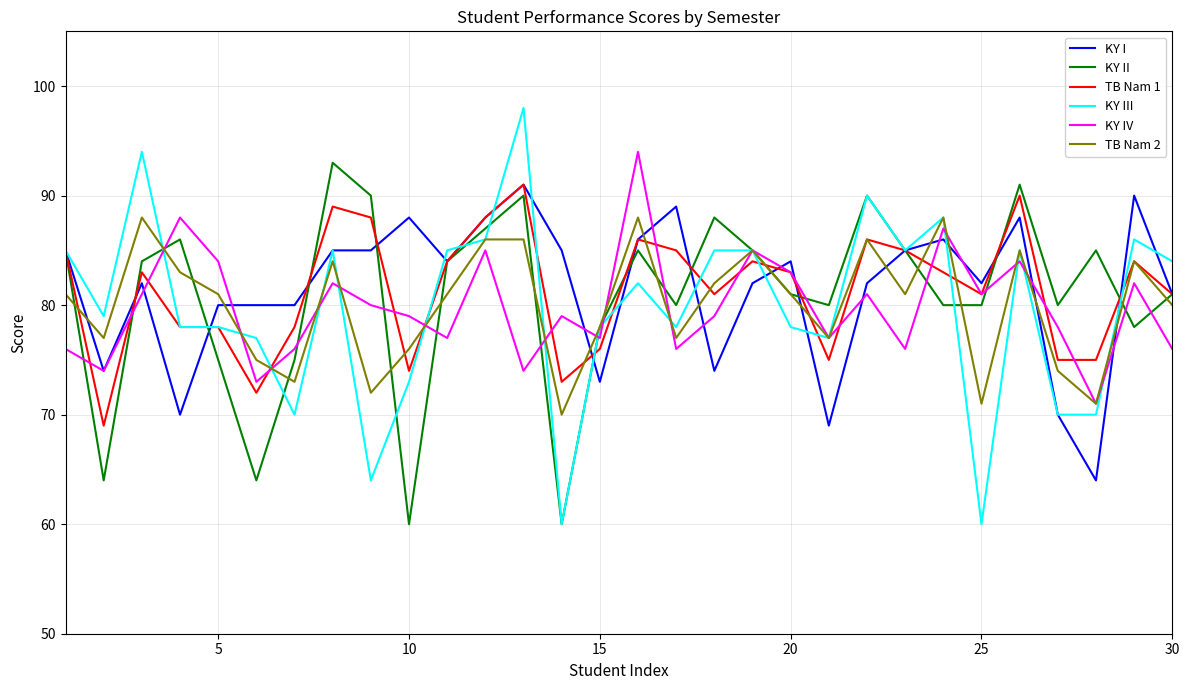

Count the number of categories in the chart.

30